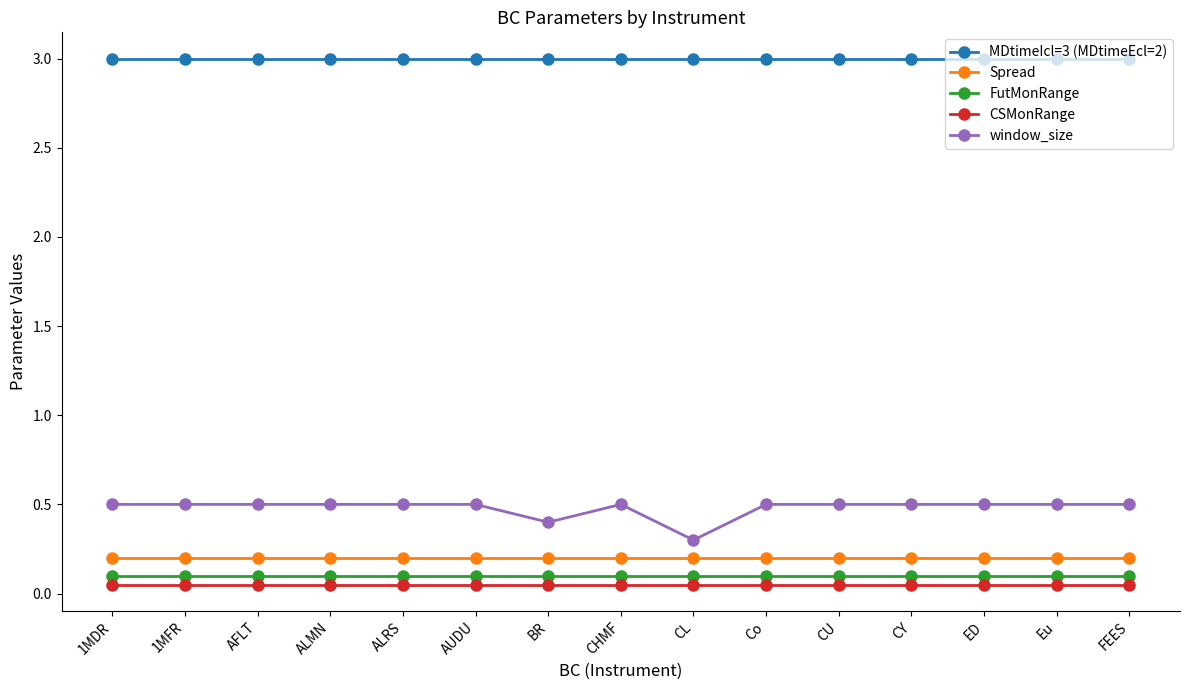

What is the label of the 14th point from the right?

1MFR